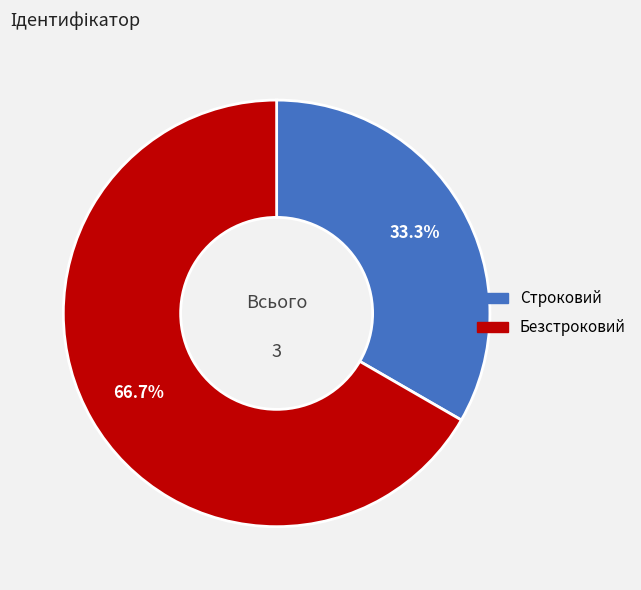

To the nearest percent, what portion does Строковий represent?

33%